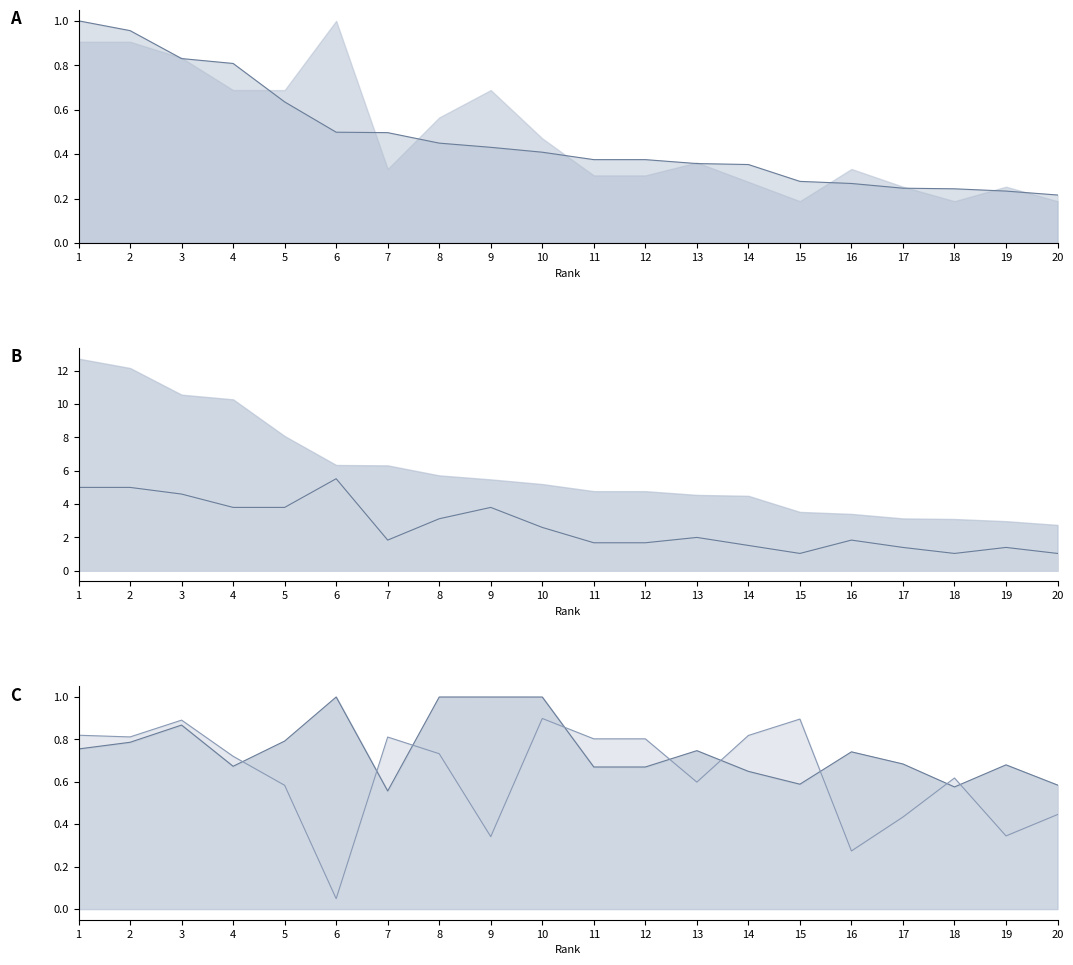

At which category does upper line reach its first local peak?

3